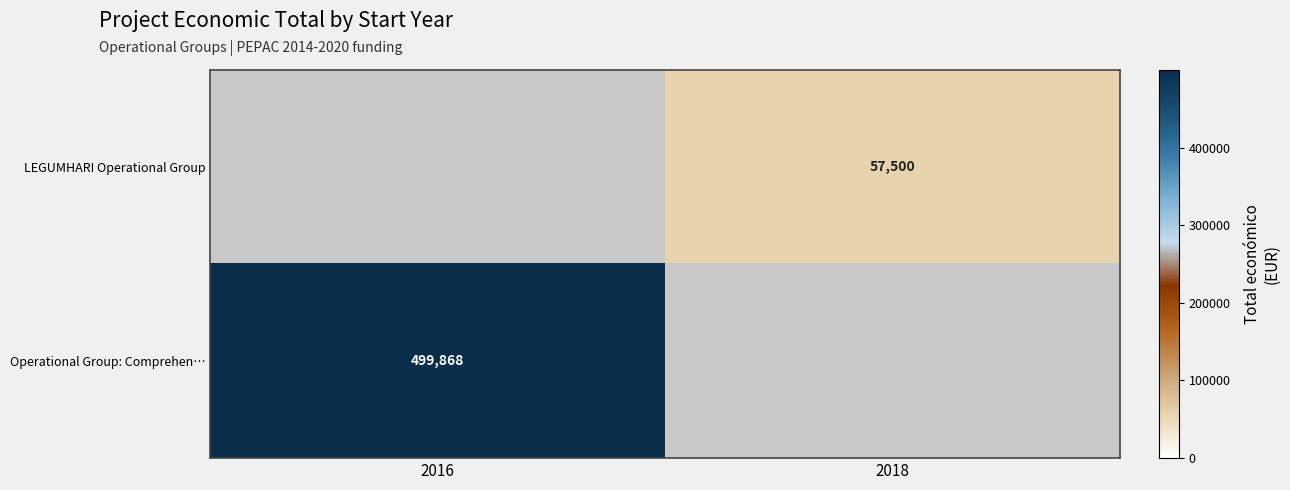

Is it true that Operational Group: Comprehen… equals 499868 at 2016?

True